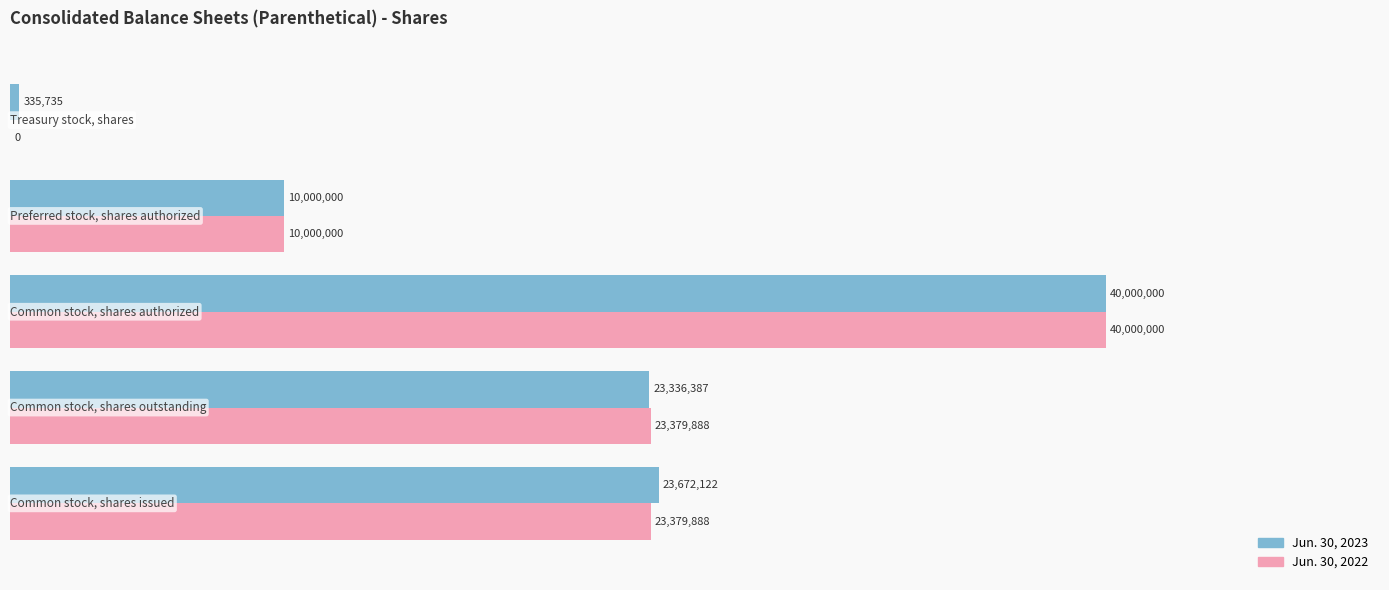

What are all the series names shown in the legend?

Jun. 30, 2023, Jun. 30, 2022